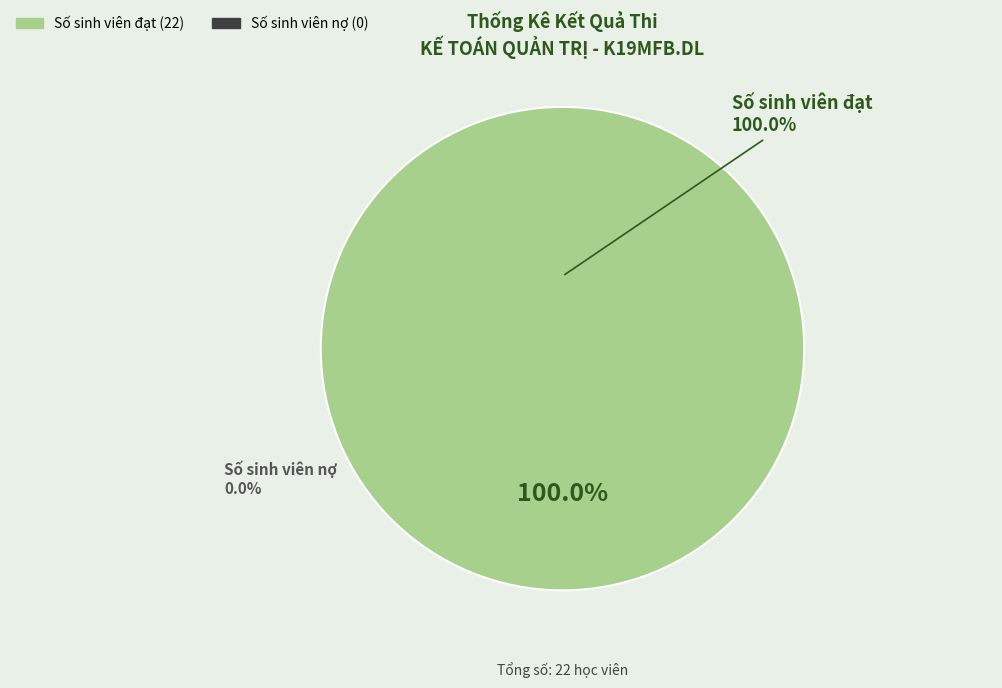

What is the largest slice in the pie chart?

Số sinh viên đạt